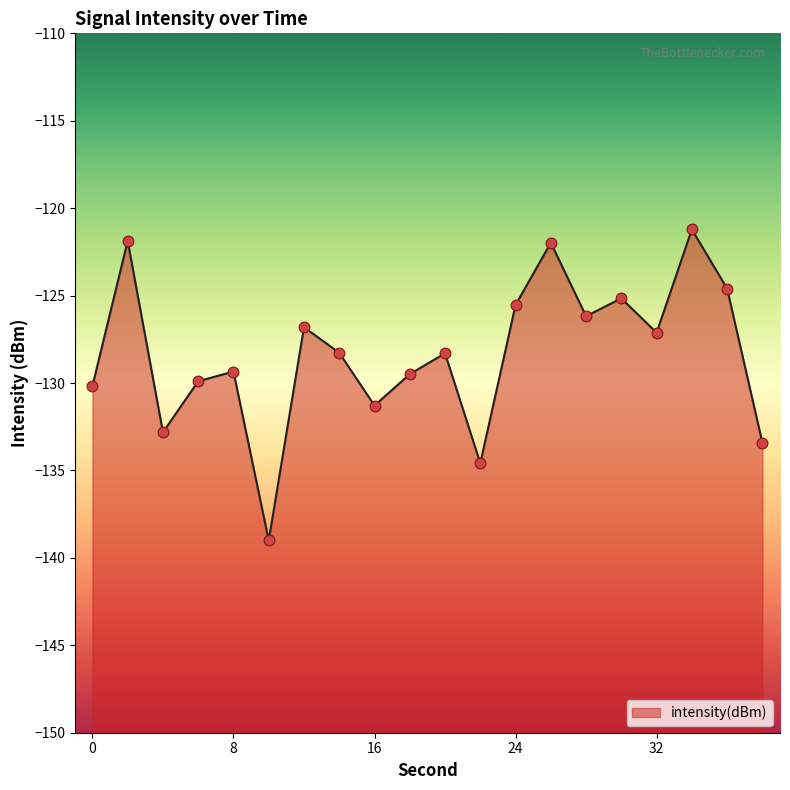

Between 24 and 36, which is larger?

36